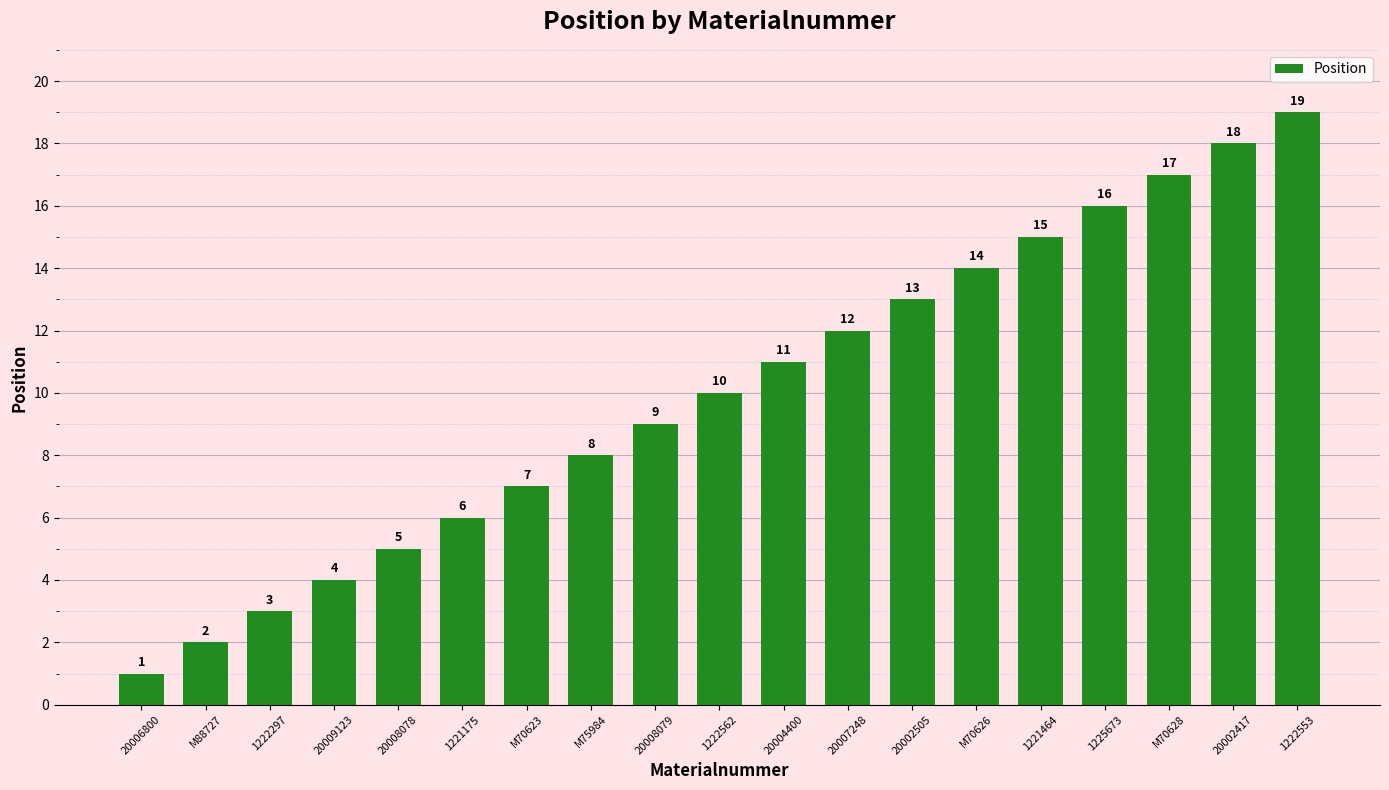

What is the difference between the second highest and minimum values?

17